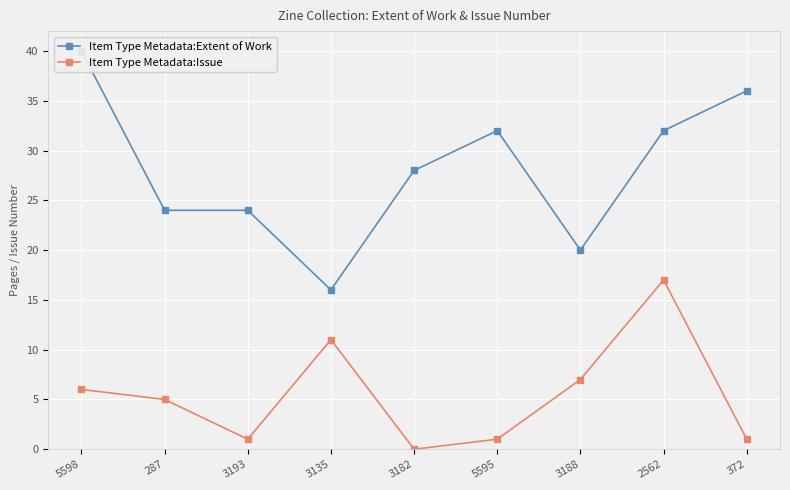

True or false: Item Type Metadata:Extent of Work and Item Type Metadata:Issue cross at least once.

False